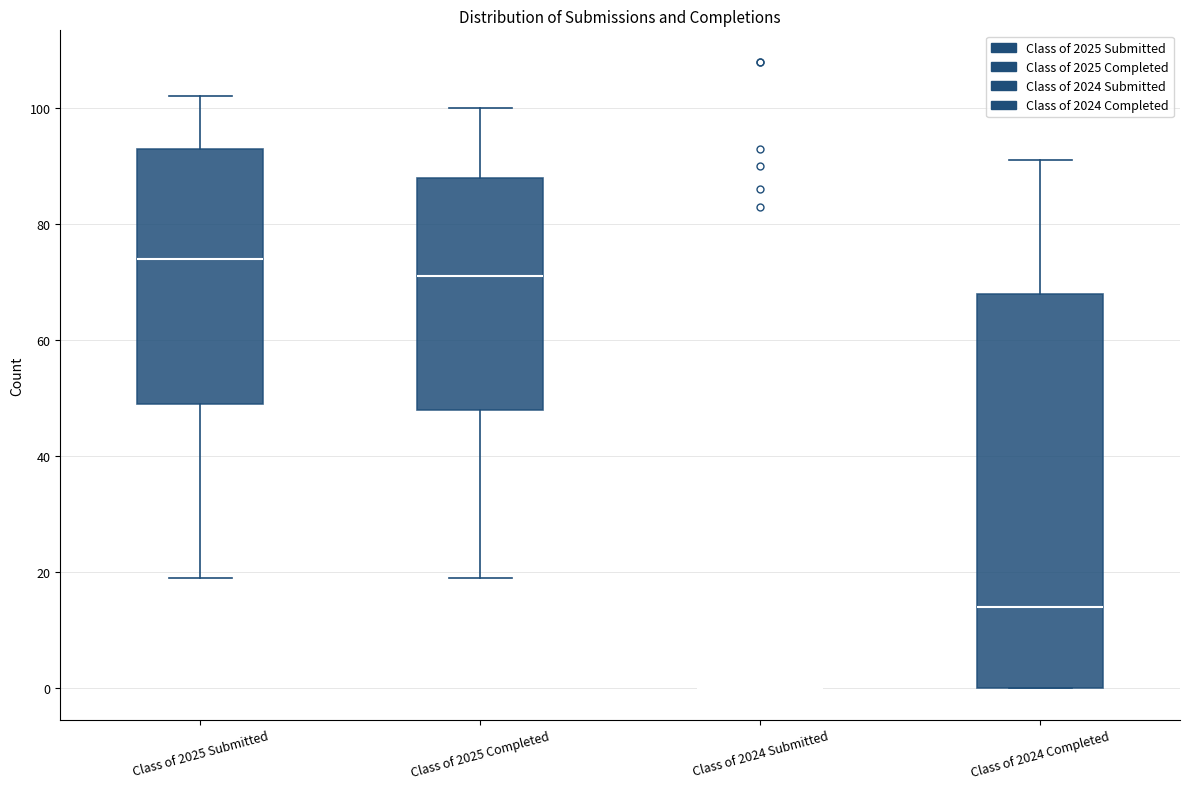

Comparing the boxes themselves (not the whiskers), which one is the tallest?

Class of 2024 Completed